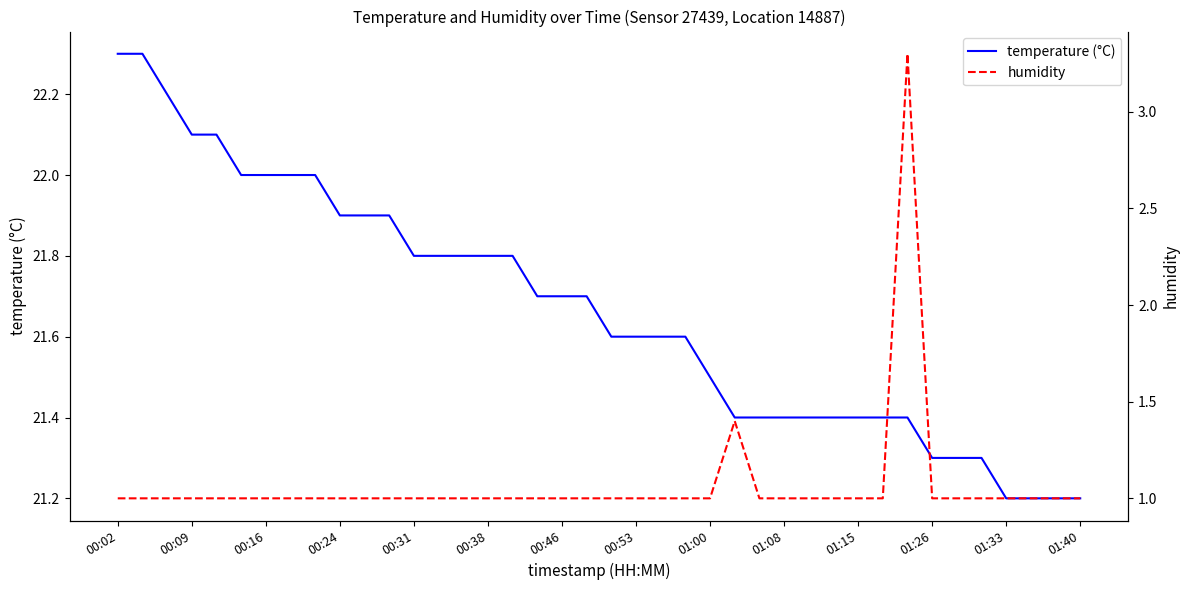

How many series are shown in this chart?

2